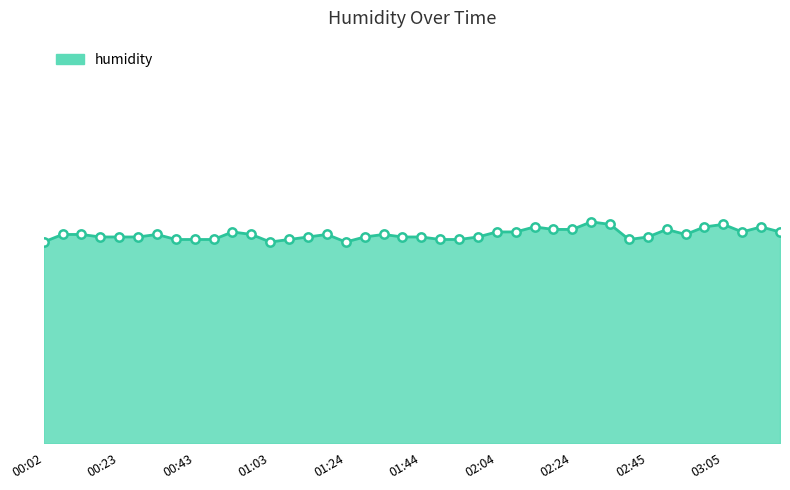

Rank the categories by value from lowest to highest.

00:02, 01:03, 01:24, 00:38, 00:43, 00:48, 01:08, 01:49, 01:54, 02:40, 00:18, 00:23, 00:28, 01:13, 01:29, 01:39, 01:44, 01:59, 02:45, 00:07, 00:12, 00:33, 00:58, 01:18, 01:34, 02:55, 00:53, 02:04, 02:09, 03:10, 03:20, 02:19, 02:24, 02:50, 02:14, 03:00, 03:15, 02:35, 03:05, 02:29